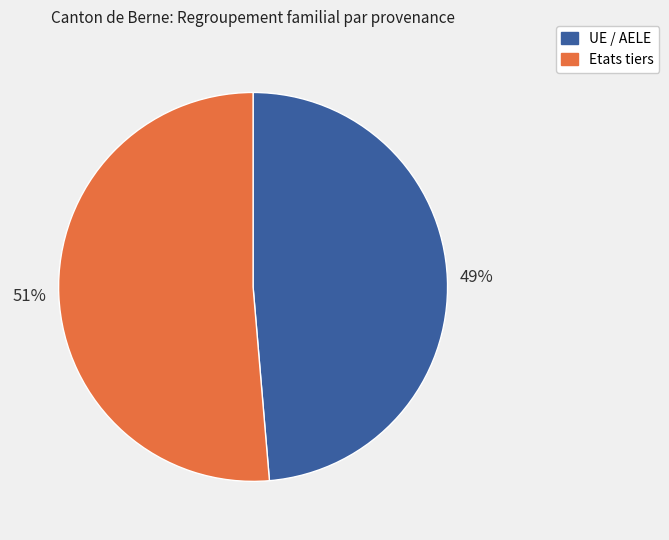

Is Etats tiers the majority of the pie?

Yes